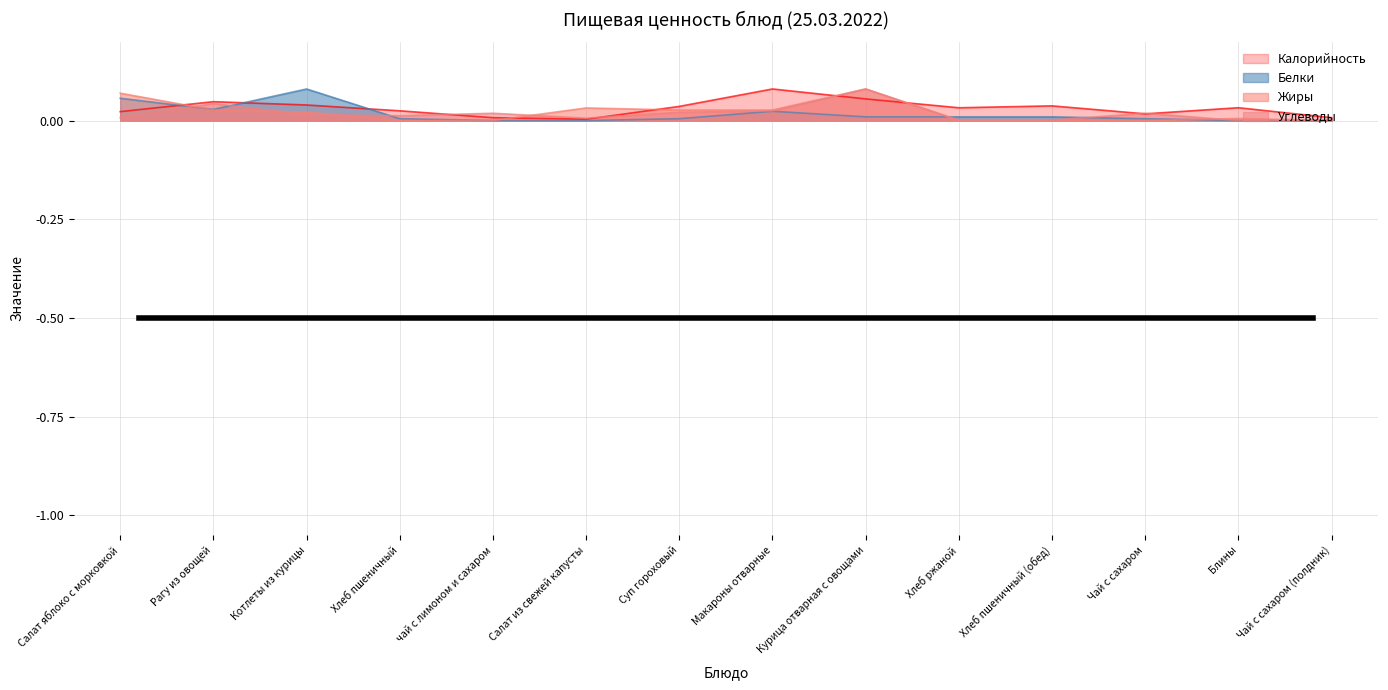

The Углеводы series shows 0.0 at Хлеб пшеничный (обед). True or false?

False